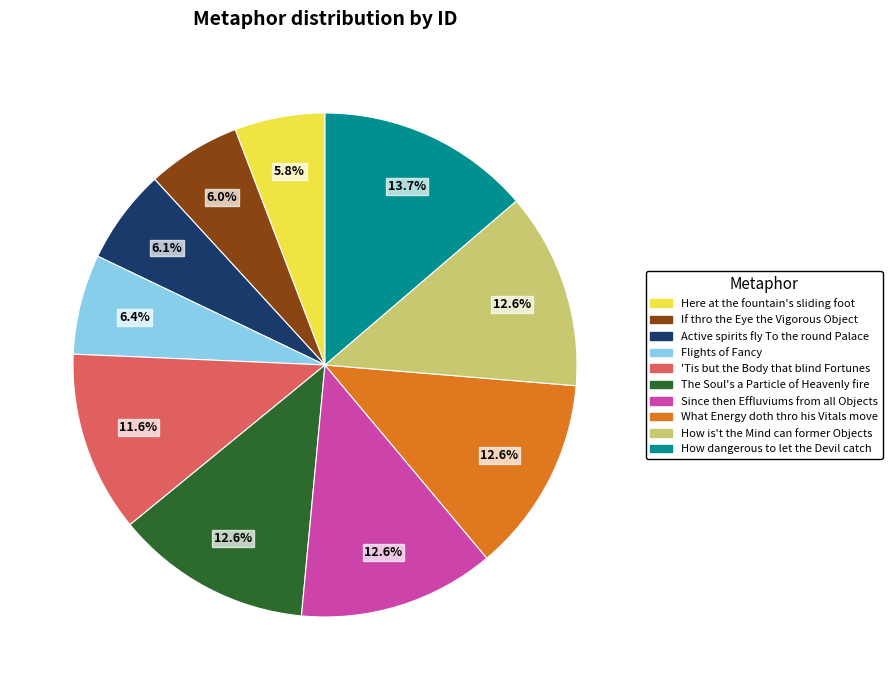

Count the number of slices in the pie.

10